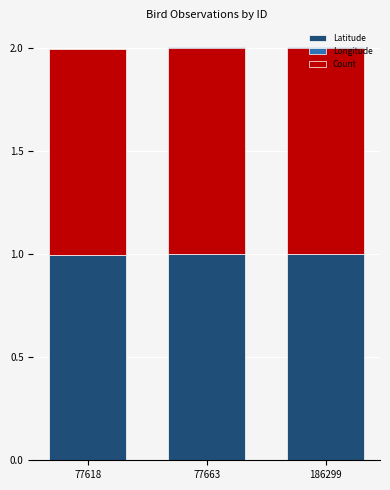

What is the highest value of the Count series?

1.0